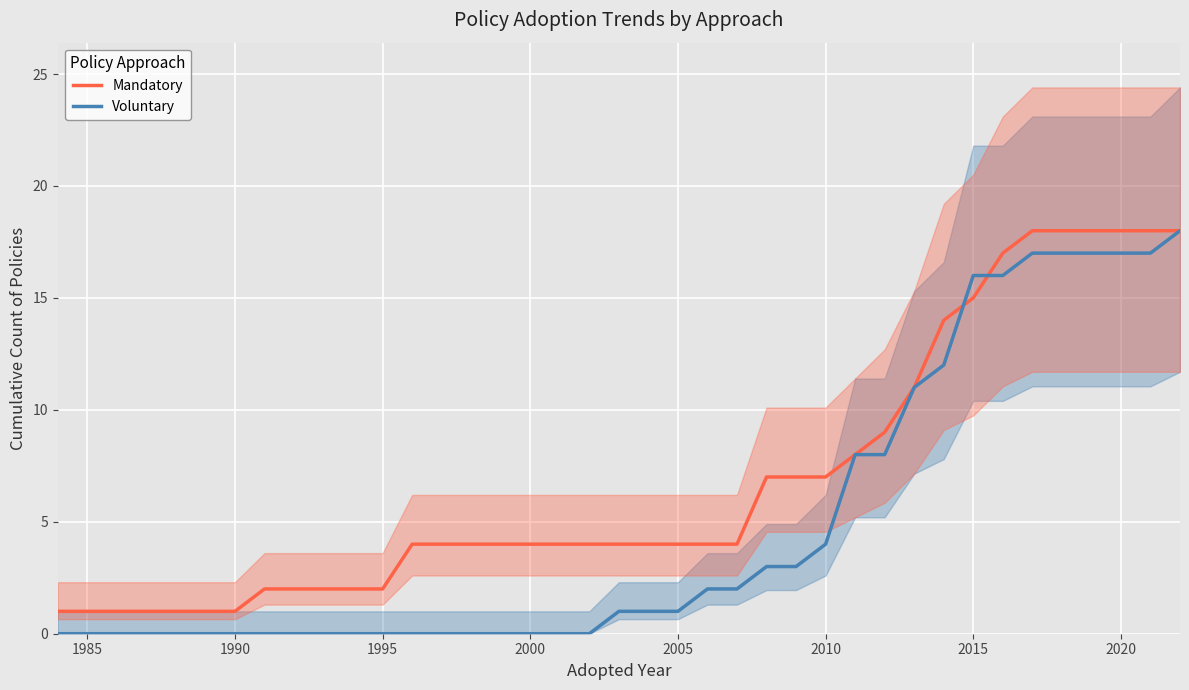

The value of Voluntary at 1995 is 0. True or false?

True